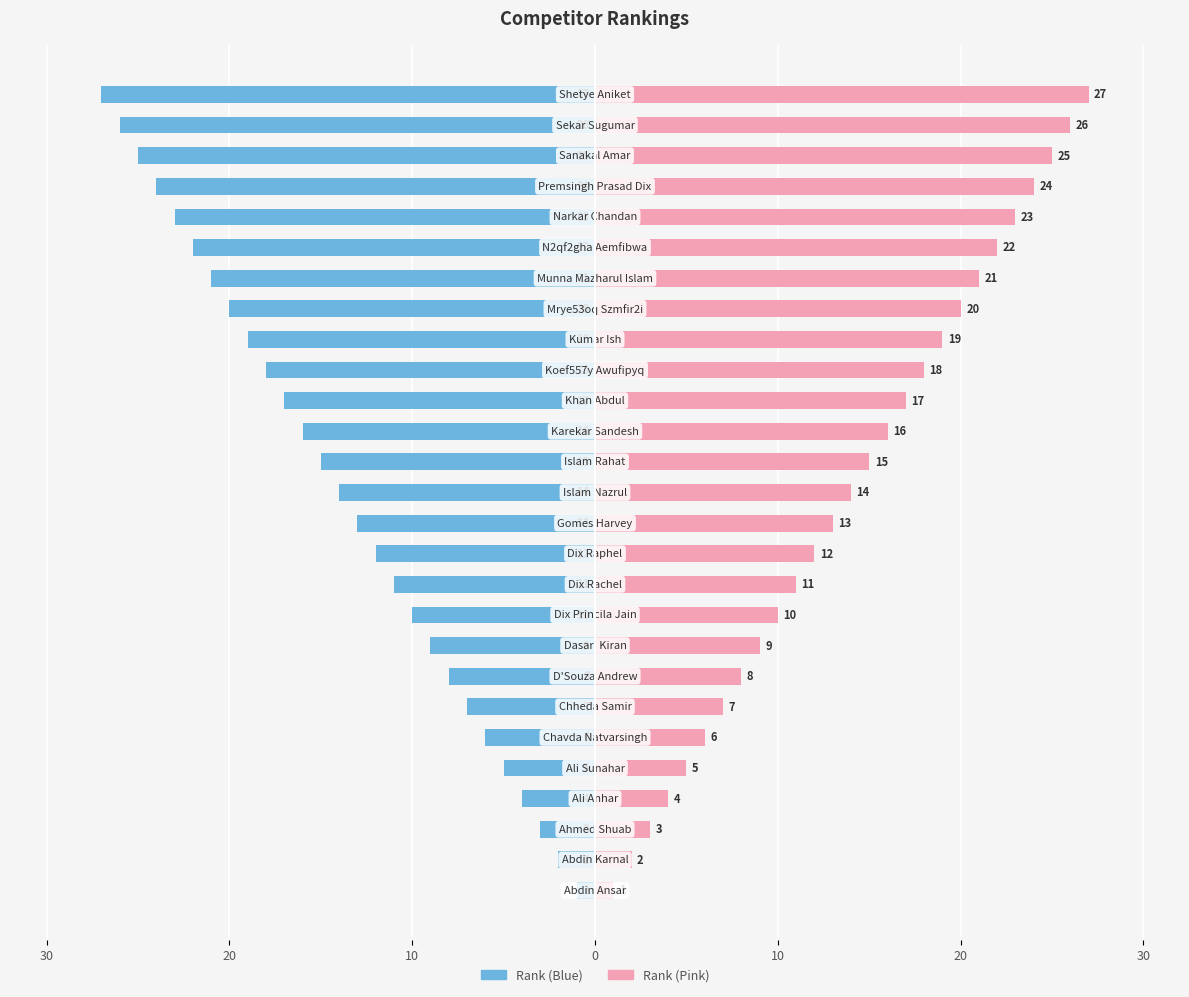

What is the difference between the maximum and minimum values in the Rank (Left) series?

26